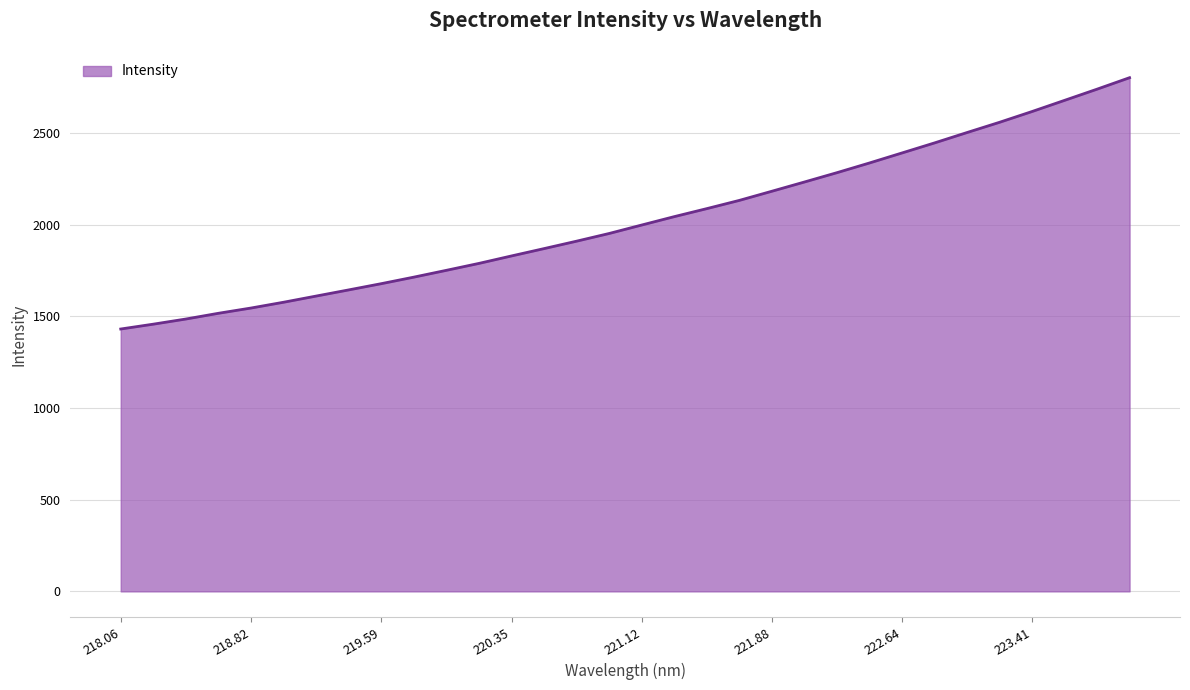

What is the smallest value displayed?

1430.8